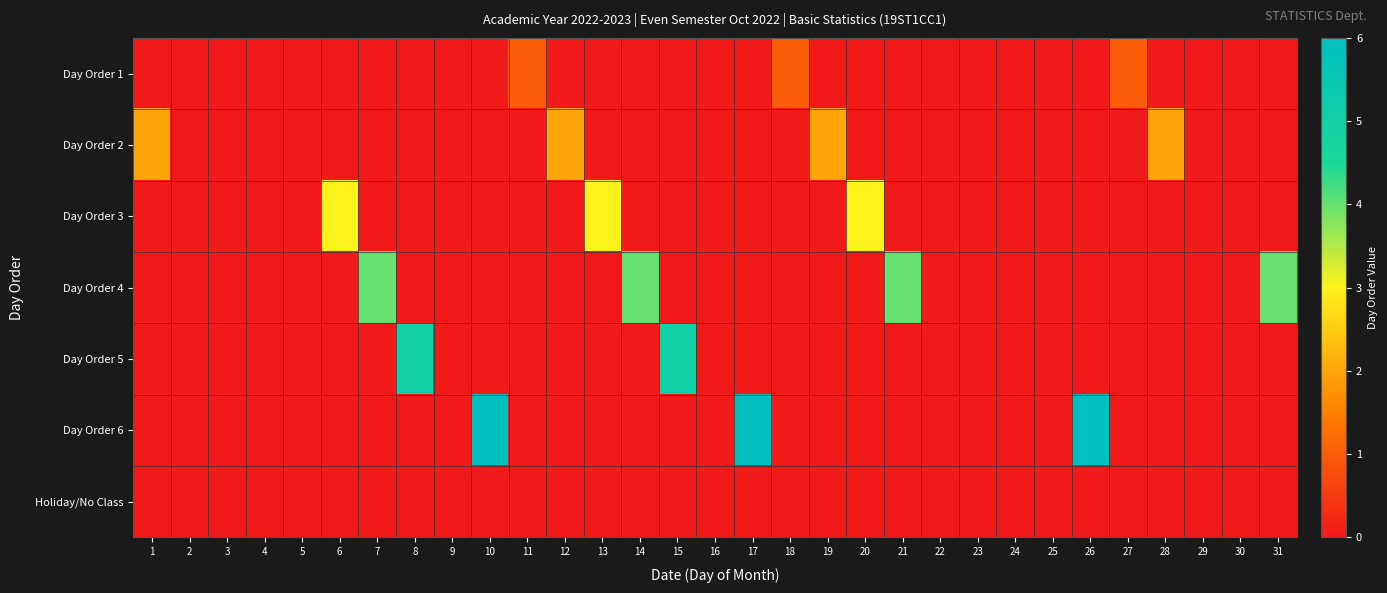

Reading left to right, transcribe all the data shown in this chart.

Day Order 1: 1=-1	2=-1	3=-1	4=-1	5=-1	6=-1	7=-1	8=-1	9=-1	10=-1	11=1	12=-1	13=-1	14=-1	15=-1	16=-1	17=-1	18=1	19=-1	20=-1	21=-1	22=-1	23=-1	24=-1	25=-1	26=-1	27=1	28=-1	29=-1	30=-1	31=-1
Day Order 2: 1=2	2=-1	3=-1	4=-1	5=-1	6=-1	7=-1	8=-1	9=-1	10=-1	11=-1	12=2	13=-1	14=-1	15=-1	16=-1	17=-1	18=-1	19=2	20=-1	21=-1	22=-1	23=-1	24=-1	25=-1	26=-1	27=-1	28=2	29=-1	30=-1	31=-1
Day Order 3: 1=-1	2=-1	3=-1	4=-1	5=-1	6=3	7=-1	8=-1	9=-1	10=-1	11=-1	12=-1	13=3	14=-1	15=-1	16=-1	17=-1	18=-1	19=-1	20=3	21=-1	22=-1	23=-1	24=-1	25=-1	26=-1	27=-1	28=-1	29=-1	30=-1	31=-1
Day Order 4: 1=-1	2=-1	3=-1	4=-1	5=-1	6=-1	7=4	8=-1	9=-1	10=-1	11=-1	12=-1	13=-1	14=4	15=-1	16=-1	17=-1	18=-1	19=-1	20=-1	21=4	22=-1	23=-1	24=-1	25=-1	26=-1	27=-1	28=-1	29=-1	30=-1	31=4
Day Order 5: 1=-1	2=-1	3=-1	4=-1	5=-1	6=-1	7=-1	8=5	9=-1	10=-1	11=-1	12=-1	13=-1	14=-1	15=5	16=-1	17=-1	18=-1	19=-1	20=-1	21=-1	22=-1	23=-1	24=-1	25=-1	26=-1	27=-1	28=-1	29=-1	30=-1	31=-1
Day Order 6: 1=-1	2=-1	3=-1	4=-1	5=-1	6=-1	7=-1	8=-1	9=-1	10=6	11=-1	12=-1	13=-1	14=-1	15=-1	16=-1	17=6	18=-1	19=-1	20=-1	21=-1	22=-1	23=-1	24=-1	25=-1	26=6	27=-1	28=-1	29=-1	30=-1	31=-1
Holiday/No Class: 1=-1	2=0	3=0	4=0	5=0	6=-1	7=-1	8=-1	9=0	10=-1	11=-1	12=-1	13=-1	14=-1	15=-1	16=0	17=-1	18=-1	19=-1	20=-1	21=-1	22=0	23=0	24=0	25=0	26=-1	27=-1	28=-1	29=0	30=0	31=-1